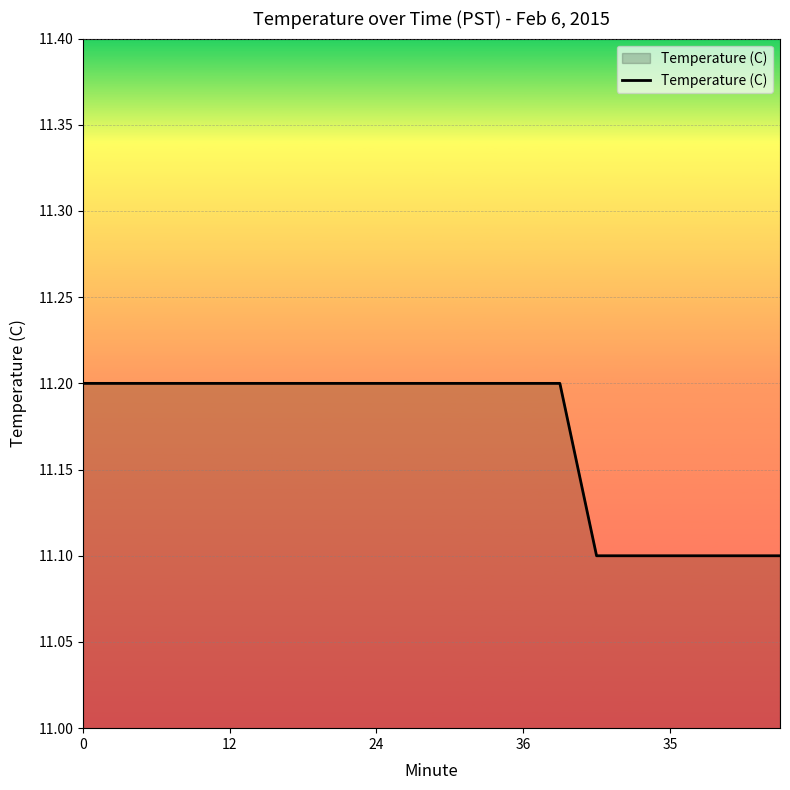

What is the minimum value shown in the chart?

11.1